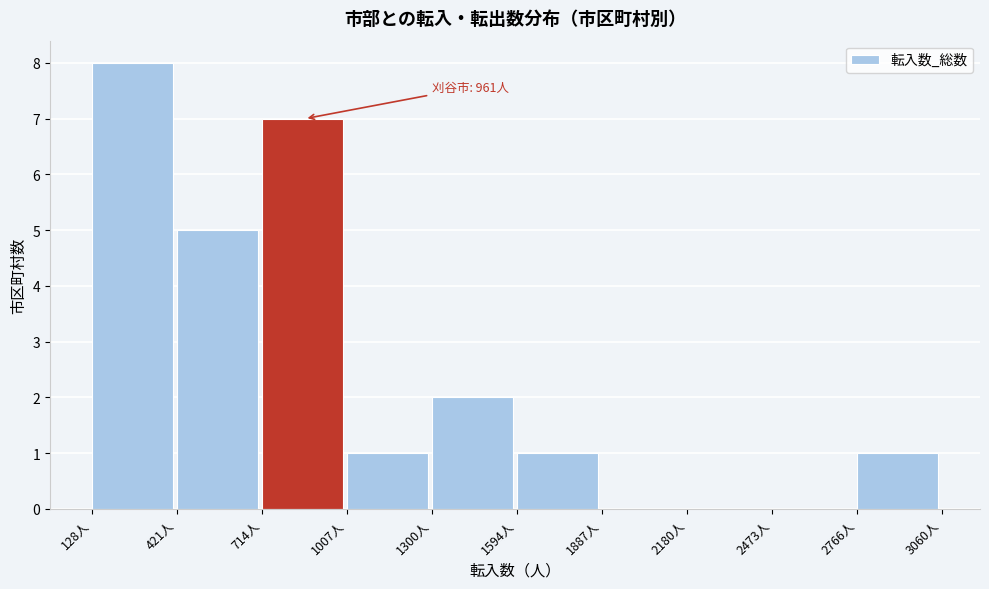

Over which range of the x-axis is the bar tallest?

150 to 400